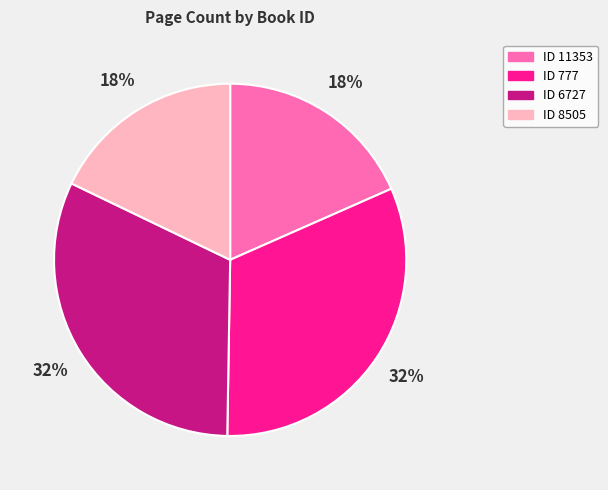

How many segments does this pie chart have?

4